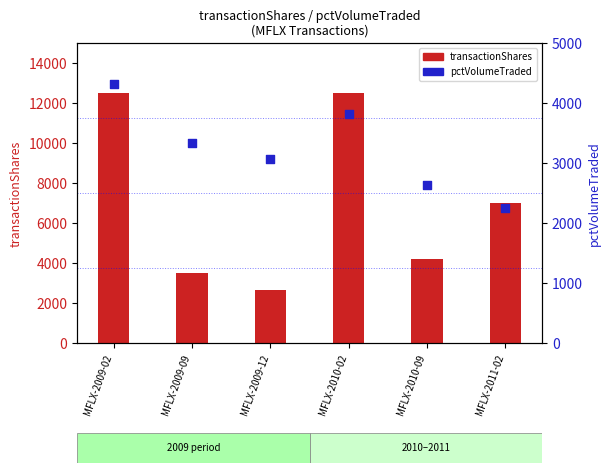

What is the total value across all series at MFLX-2011-02?

9243